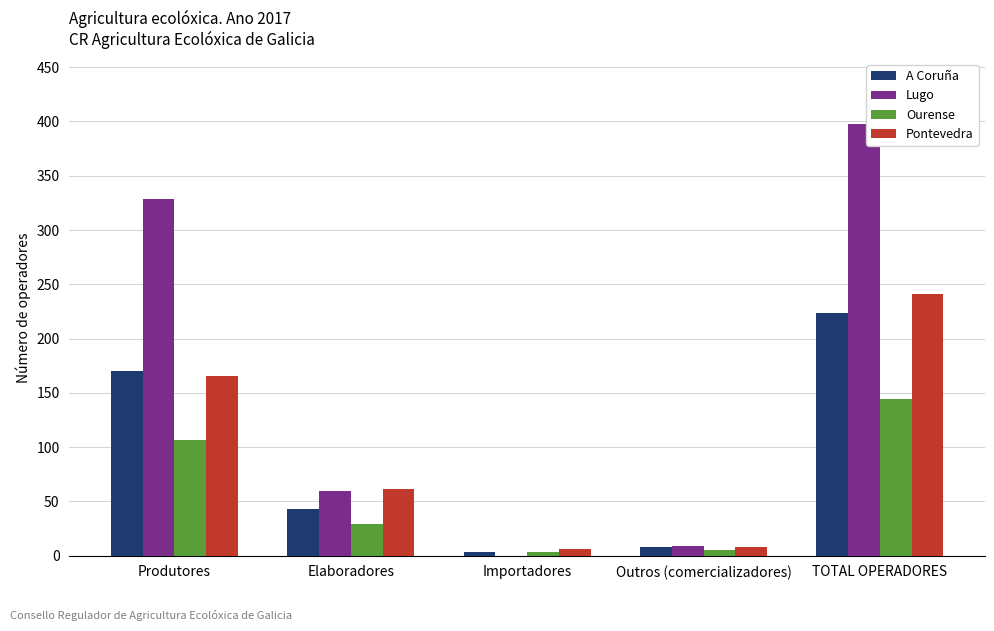

What is the average value of the A Coruña series?

90